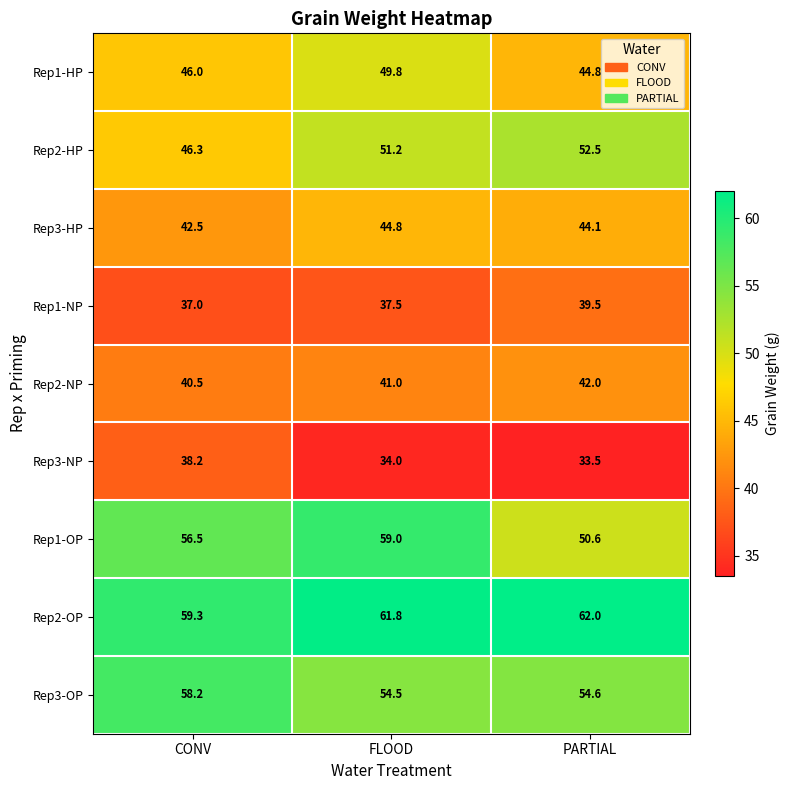

What is the difference between the second highest and minimum values in the Rep3-HP series?

1.6